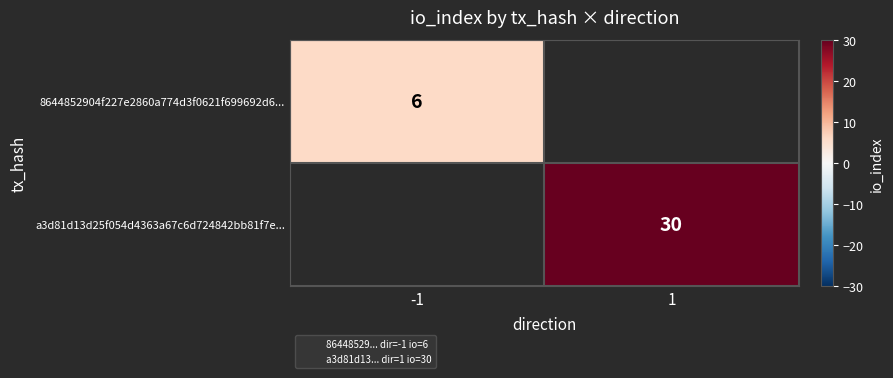

The a3d81d13d25f054d4363a67c6d724842bb81f7e... series shows 43.6 at 1. True or false?

False